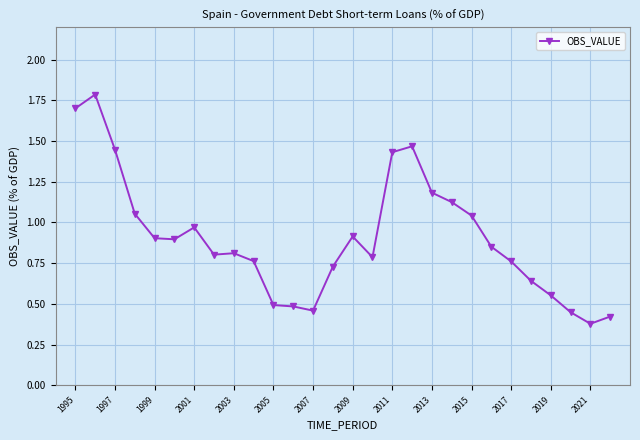

True or false: the data has more than 0 interior local peaks.

True